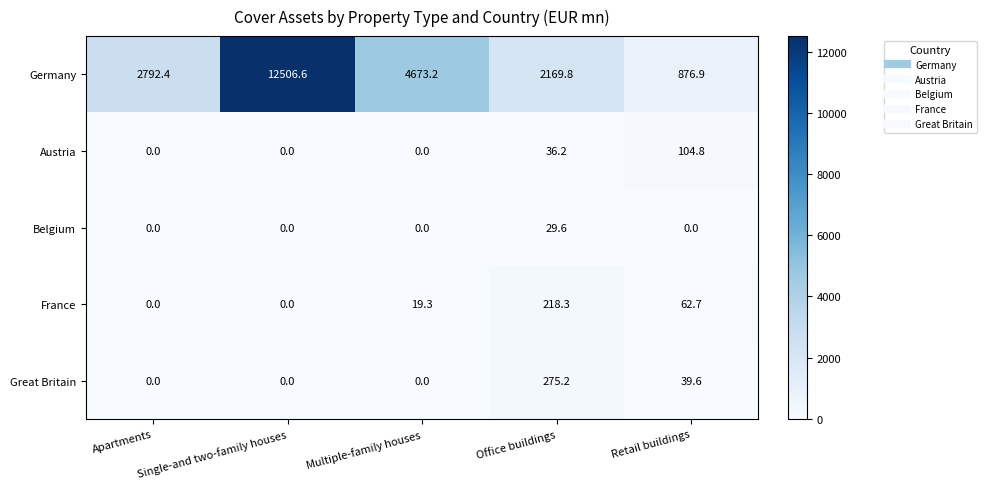

Rank the series by their maximum value, from highest to lowest.

Germany, Great Britain, France, Austria, Belgium